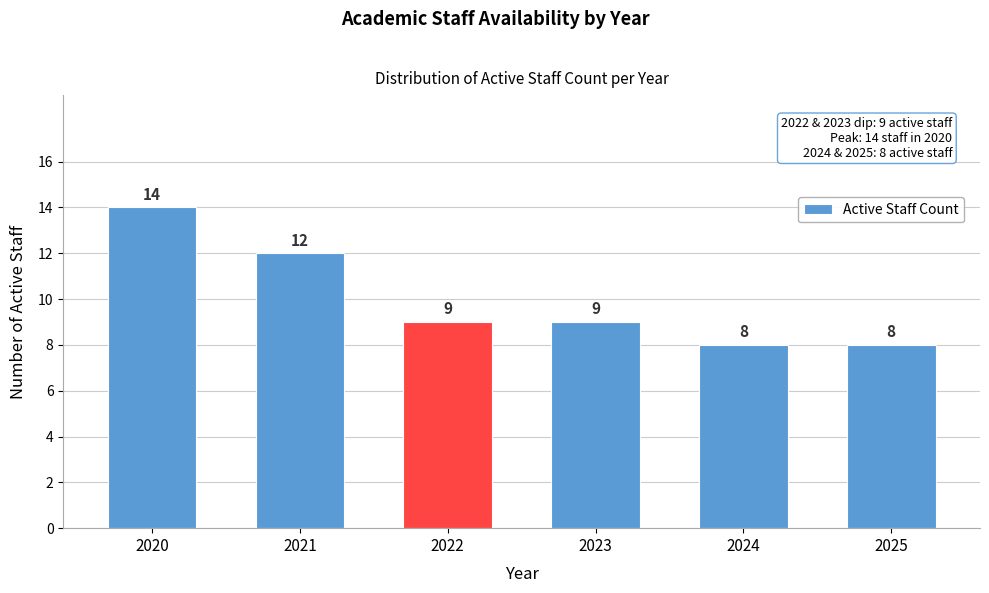

Reading right to left, extract all data points from this chart.

2025=8	2024=8	2023=9	2022=9	2021=12	2020=14